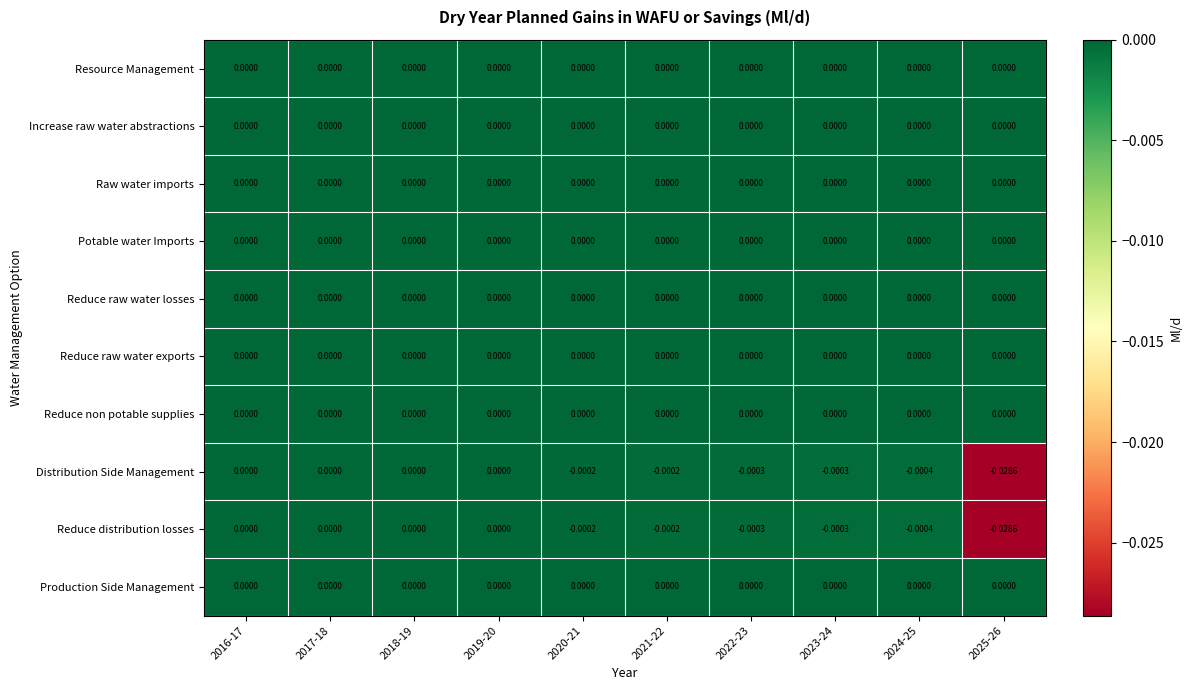

Count the number of data series in this chart.

10